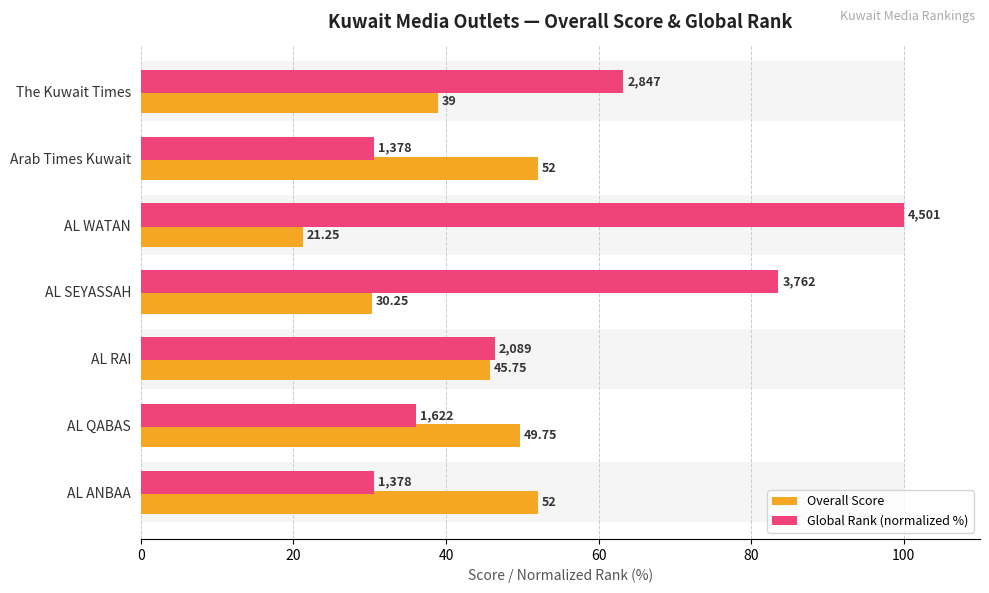

What is the value of the Global Rank (normalized %) bar at the 1st from the left?

63.3